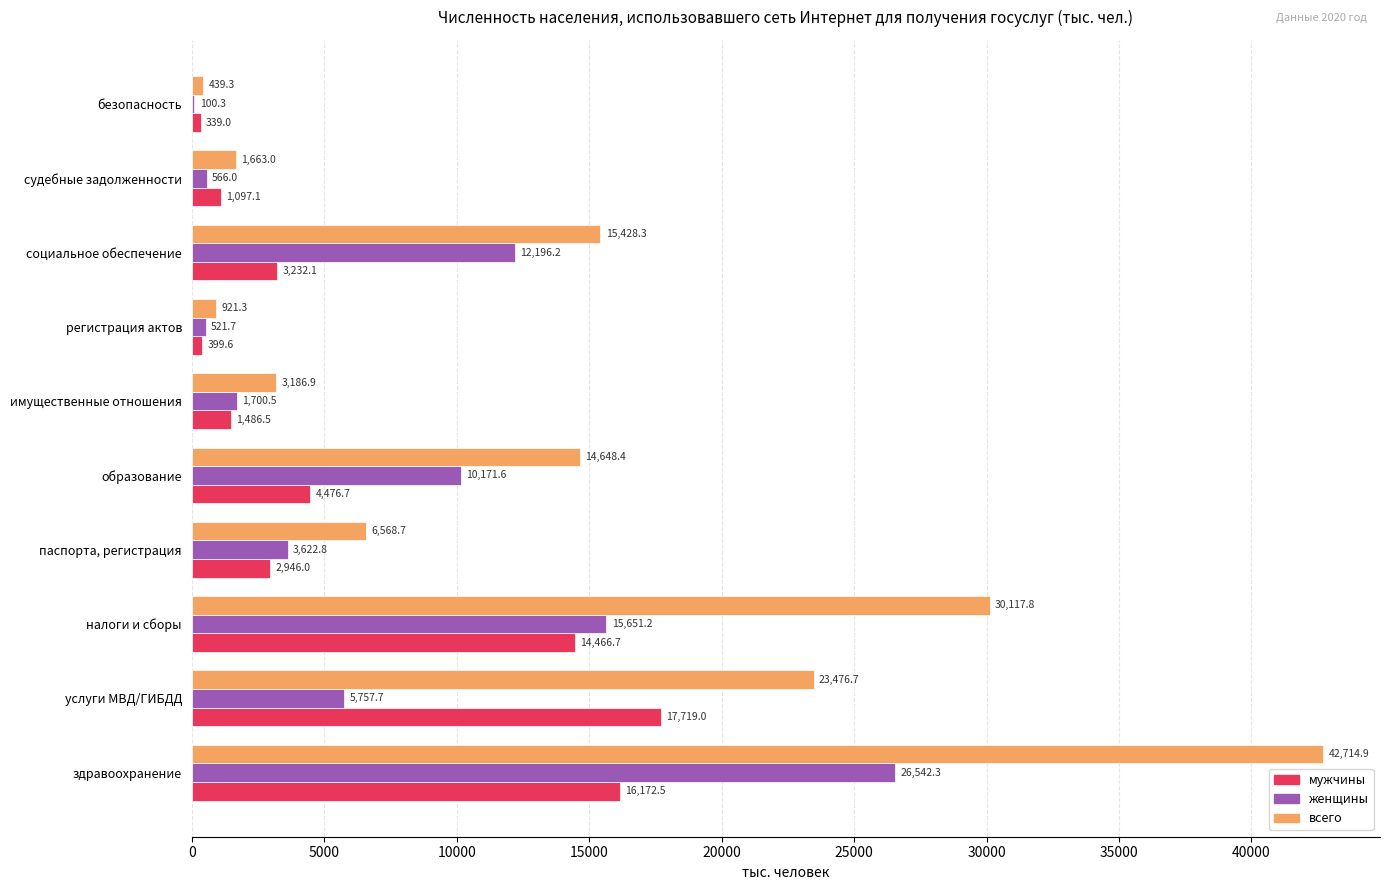

At which label does мужчины reach its peak?

услуги МВД/ГИБДД